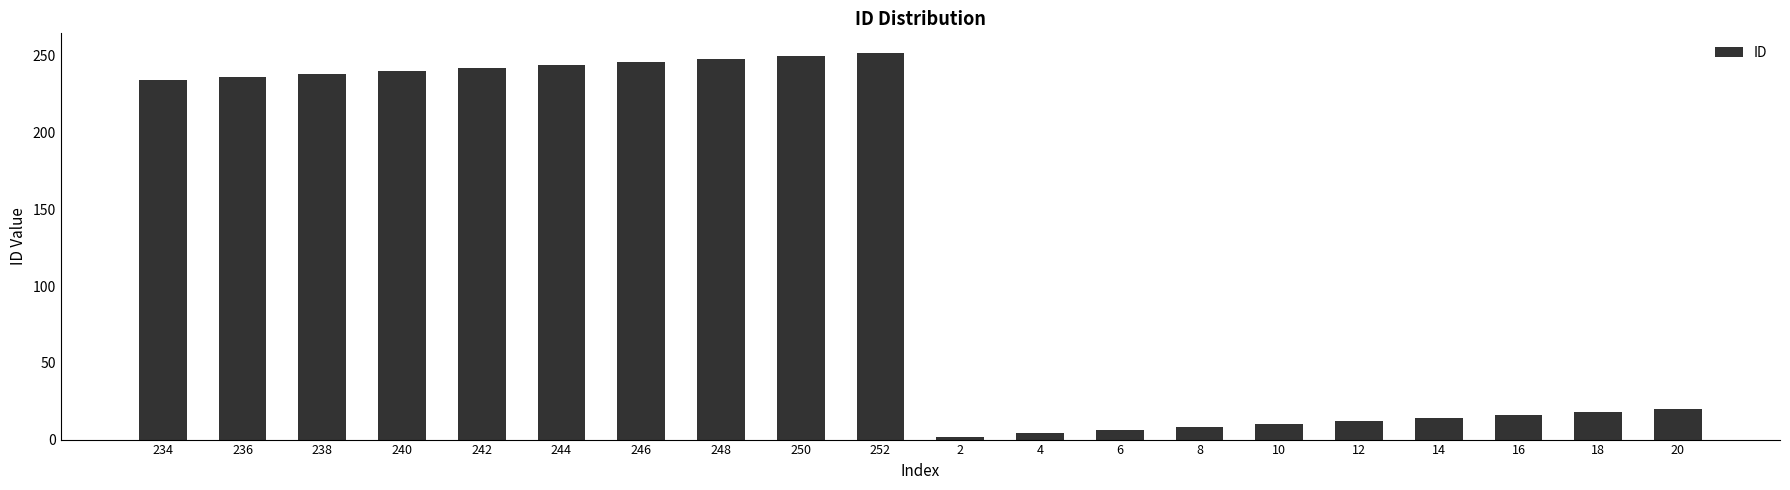

The value at 244 is 244. True or false?

True